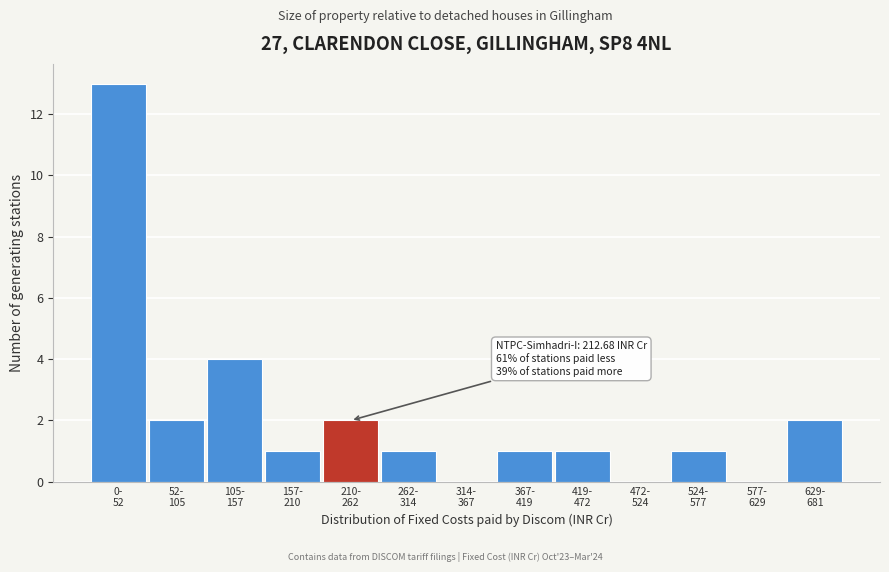

What is the greatest value displayed?

13